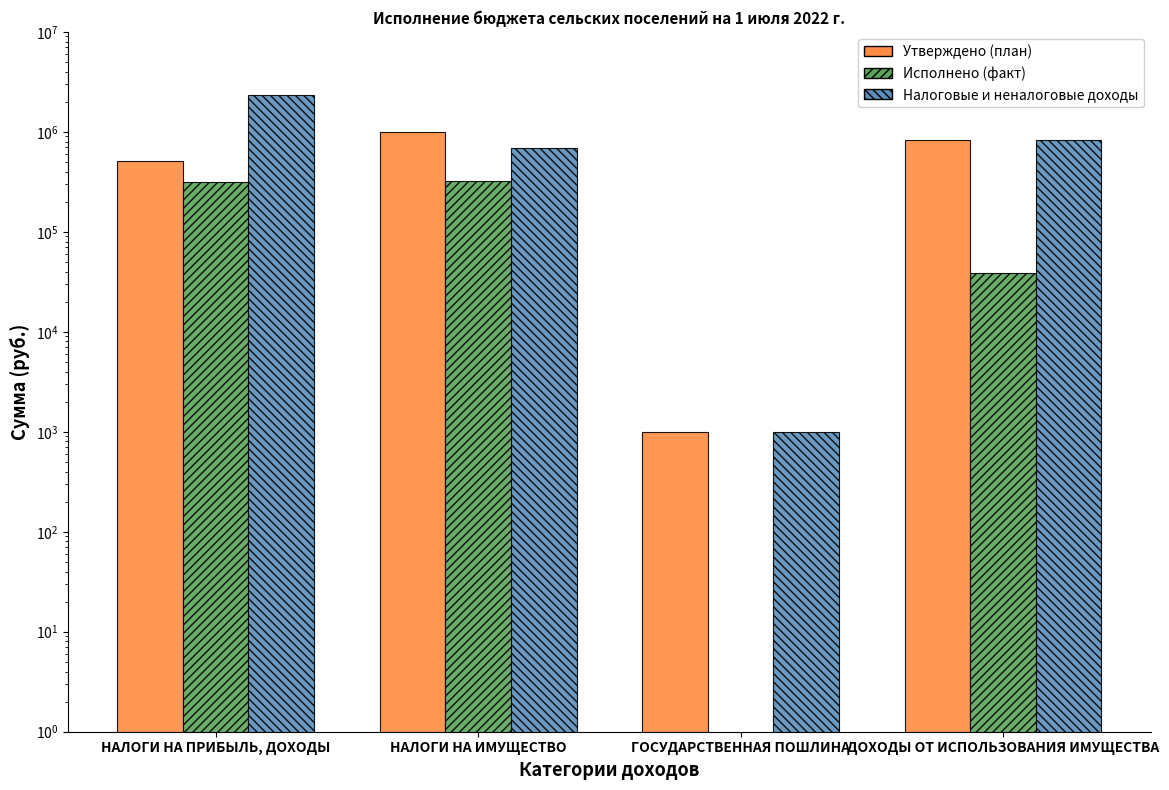

Between ГОСУДАРСТВЕННАЯ ПОШЛИНА and ДОХОДЫ ОТ ИСПОЛЬЗОВАНИЯ ИМУЩЕСТВА, which series saw the biggest shift?

Утверждено (план)